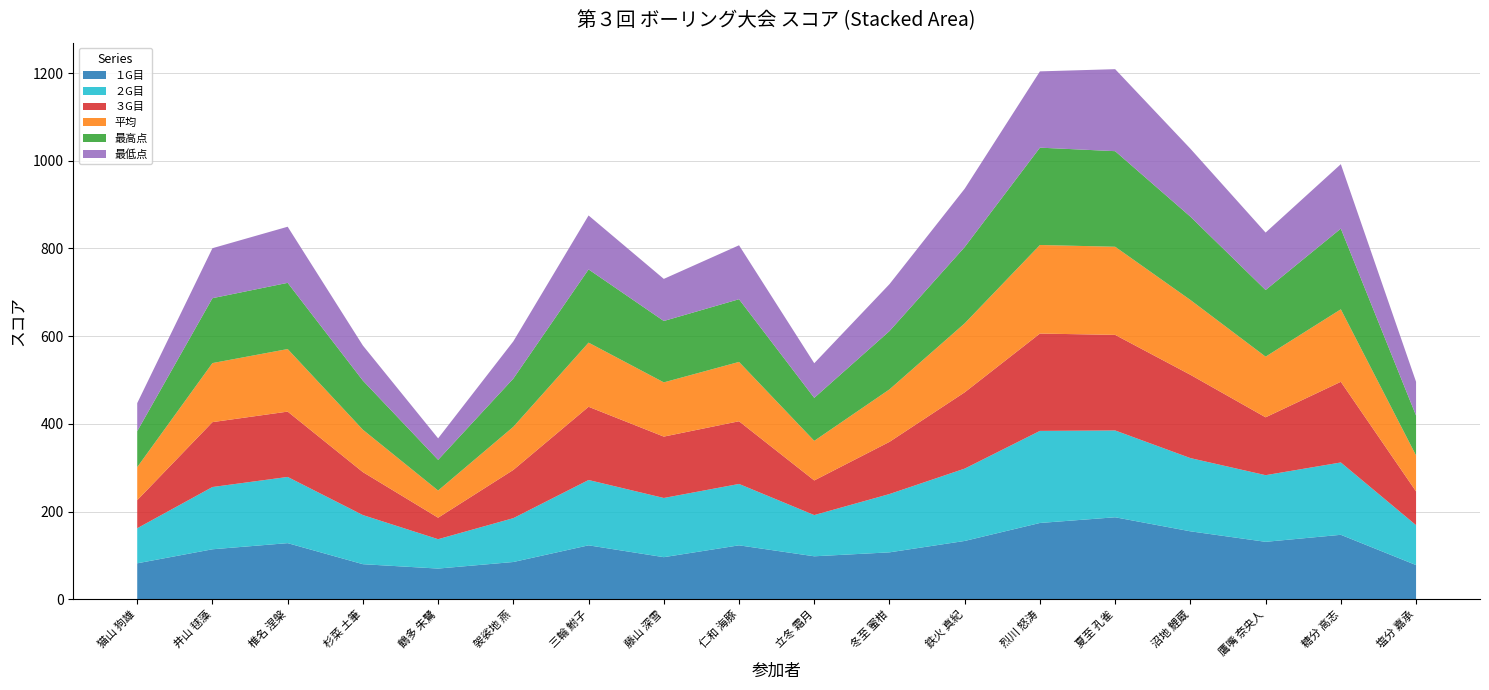

Reading left to right, list all the values displayed in this chart.

１G目: 猫山 狗雄=82.0	井山 毬藻=114.0	椎名 涅槃=128.0	杉菜 土筆=80.0	鶴多 朱鷺=70.0	袈裟地 燕=85.0	三輪 鮒子=123.0	藤山 深雪=96.0	仁和 海豚=123.0	立冬 霜月=98.0	冬至 蜜柑=107.0	鉄火 真紀=133.0	烈川 怒涛=174.0	夏至 孔雀=187.0	沼地 鯉蔵=155.0	鷹嘴 奈央人=131.0	糖分 高志=147.0	塩分 嘉承=78.0
２G目: 猫山 狗雄=80.0	井山 毬藻=142.0	椎名 涅槃=151.0	杉菜 土筆=112.0	鶴多 朱鷺=67.0	袈裟地 燕=100.0	三輪 鮒子=149.0	藤山 深雪=135.0	仁和 海豚=140.0	立冬 霜月=94.0	冬至 蜜柑=133.0	鉄火 真紀=165.0	烈川 怒涛=210.0	夏至 孔雀=198.0	沼地 鯉蔵=167.0	鷹嘴 奈央人=152.0	糖分 高志=165.0	塩分 嘉承=91.0
３G目: 猫山 狗雄=64.0	井山 毬藻=148.0	椎名 涅槃=149.0	杉菜 土筆=98.0	鶴多 朱鷺=49.0	袈裟地 燕=110.0	三輪 鮒子=167.0	藤山 深雪=140.0	仁和 海豚=143.0	立冬 霜月=79.0	冬至 蜜柑=119.0	鉄火 真紀=174.0	烈川 怒涛=222.0	夏至 孔雀=218.0	沼地 鯉蔵=190.0	鷹嘴 奈央人=132.0	糖分 高志=184.0	塩分 嘉承=77.0
平均: 猫山 狗雄=75.3	井山 毬藻=134.7	椎名 涅槃=142.7	杉菜 土筆=96.7	鶴多 朱鷺=62.0	袈裟地 燕=98.3	三輪 鮒子=146.3	藤山 深雪=123.7	仁和 海豚=135.3	立冬 霜月=90.3	冬至 蜜柑=119.7	鉄火 真紀=157.3	烈川 怒涛=202.0	夏至 孔雀=201.0	沼地 鯉蔵=170.7	鷹嘴 奈央人=138.3	糖分 高志=165.3	塩分 嘉承=82.0
最高点: 猫山 狗雄=82.0	井山 毬藻=148.0	椎名 涅槃=151.0	杉菜 土筆=112.0	鶴多 朱鷺=70.0	袈裟地 燕=110.0	三輪 鮒子=167.0	藤山 深雪=140.0	仁和 海豚=143.0	立冬 霜月=98.0	冬至 蜜柑=133.0	鉄火 真紀=174.0	烈川 怒涛=222.0	夏至 孔雀=218.0	沼地 鯉蔵=190.0	鷹嘴 奈央人=152.0	糖分 高志=184.0	塩分 嘉承=91.0
最低点: 猫山 狗雄=64.0	井山 毬藻=114.0	椎名 涅槃=128.0	杉菜 土筆=80.0	鶴多 朱鷺=49.0	袈裟地 燕=85.0	三輪 鮒子=123.0	藤山 深雪=96.0	仁和 海豚=123.0	立冬 霜月=79.0	冬至 蜜柑=107.0	鉄火 真紀=133.0	烈川 怒涛=174.0	夏至 孔雀=187.0	沼地 鯉蔵=155.0	鷹嘴 奈央人=131.0	糖分 高志=147.0	塩分 嘉承=77.0